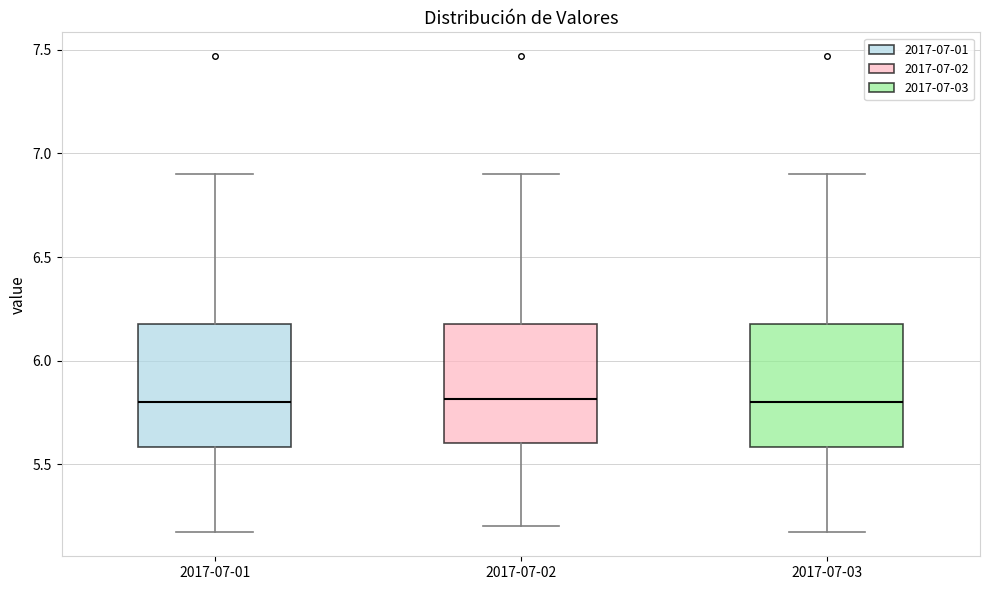

Reading left to right, read every box against the y-axis: the position of its median line, the range the box covers, and the ends of its whiskers. The values are not printed on the chart, so give them approximately, as read against the axis.

2017-07-01: median 5.80, box 5.60 to 6.20, whiskers 5.15 to 6.90
2017-07-02: median 5.80, box 5.60 to 6.20, whiskers 5.20 to 6.90
2017-07-03: median 5.80, box 5.60 to 6.20, whiskers 5.15 to 6.90